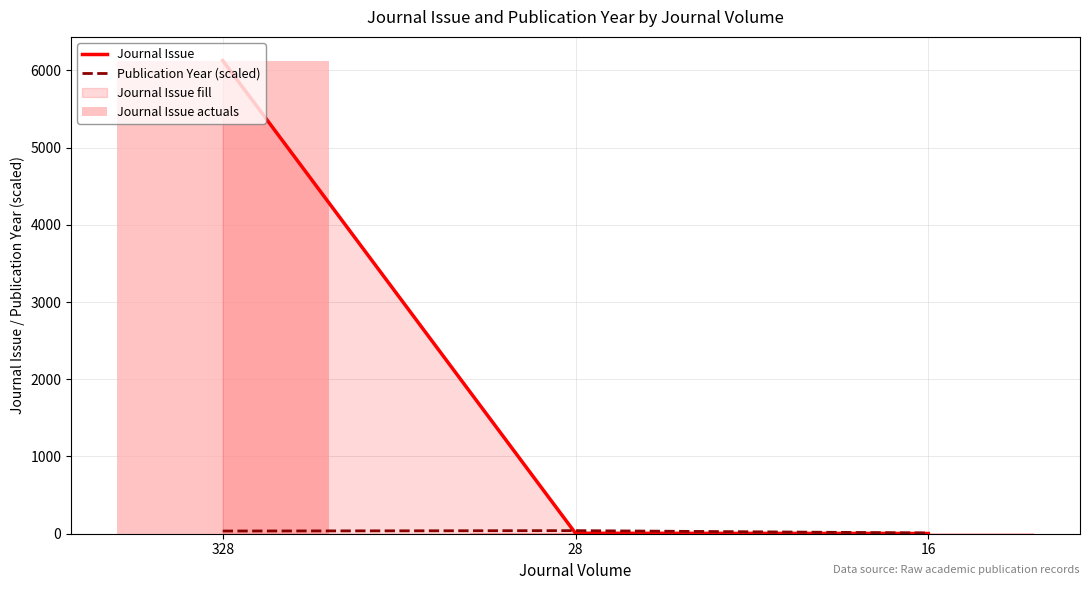

True or false: Publication Year (scaled) has a value of 40 at 28.

True